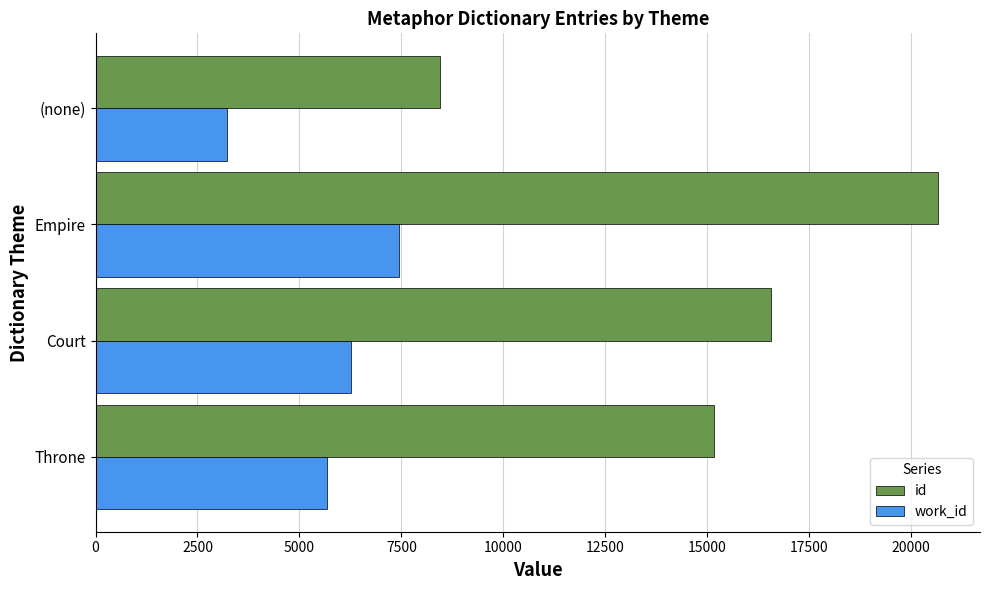

Which series changed the most between Court and Empire?

id